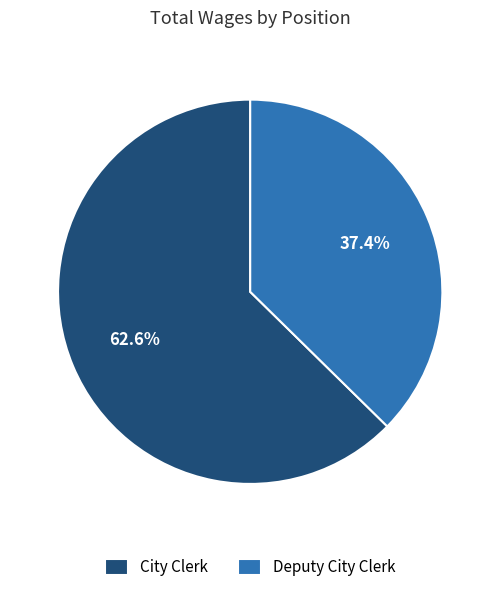

True or false: Deputy City Clerk accounts for 37% of the total.

True